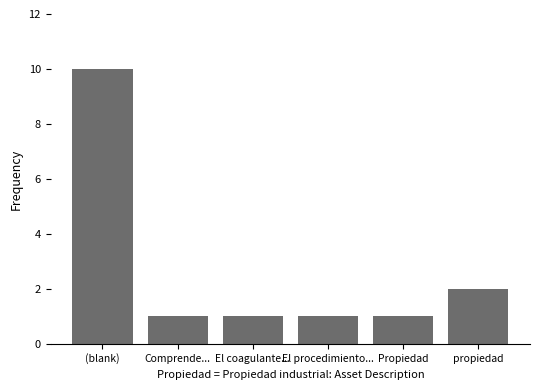

Reading left to right, transcribe all the data shown in this chart.

10	1	1	1	1	2